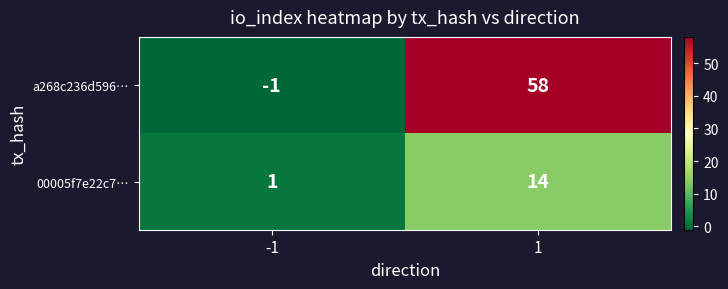

How many distinct data groups are displayed?

2